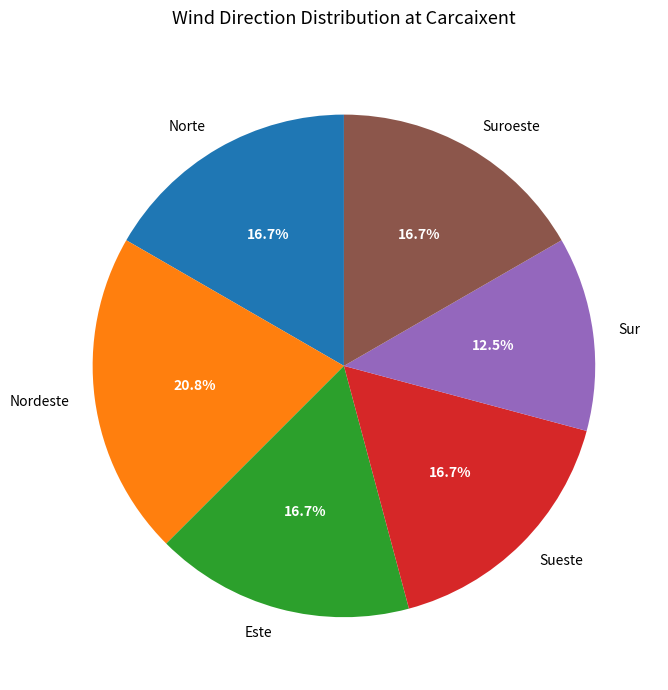

To the nearest percent, what is the difference between the largest and smallest slice percentages?

8%